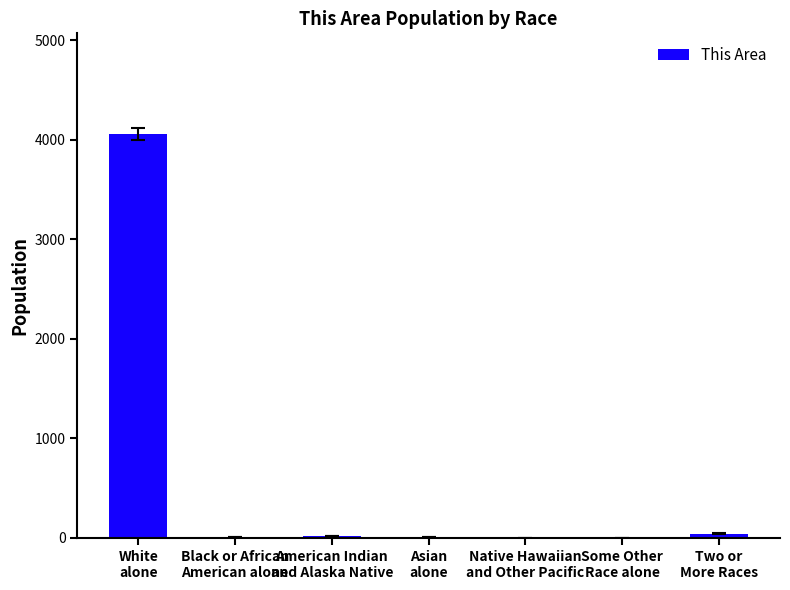

What is the sum of all values?

4147